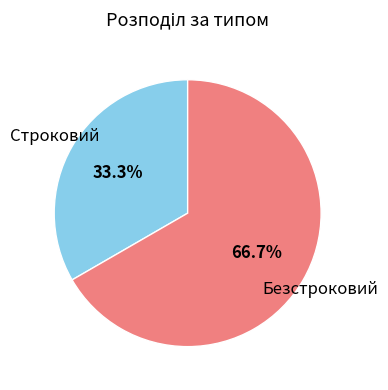

To the nearest percent, what percentage of the pie is Строковий?

33%